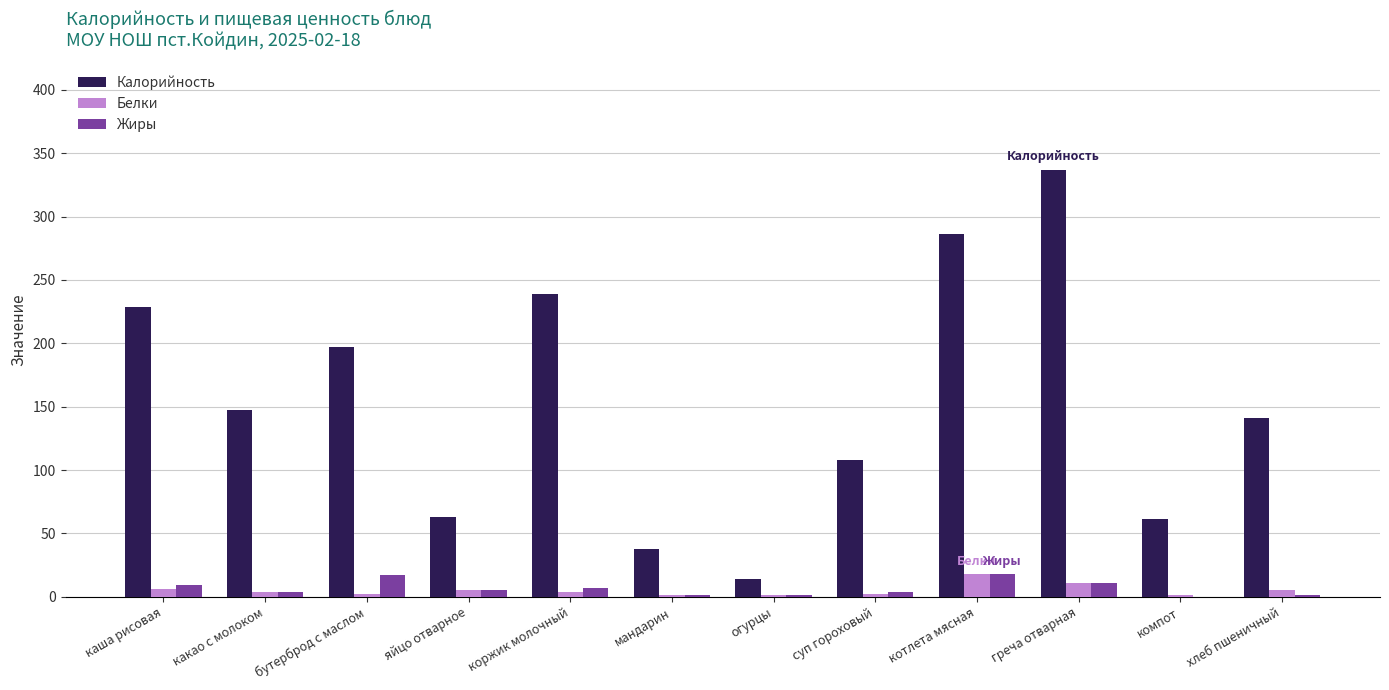

Are the bars horizontal?

No